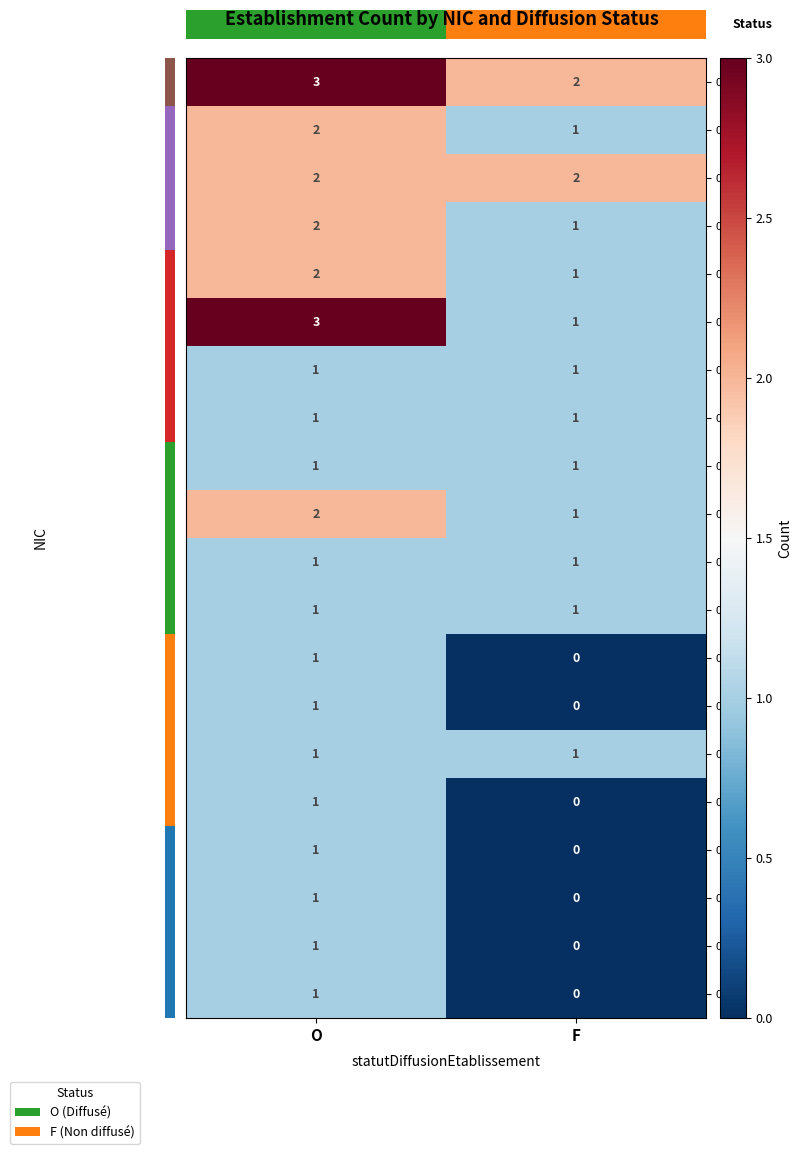

At which label is 00033 closest to 0?

F